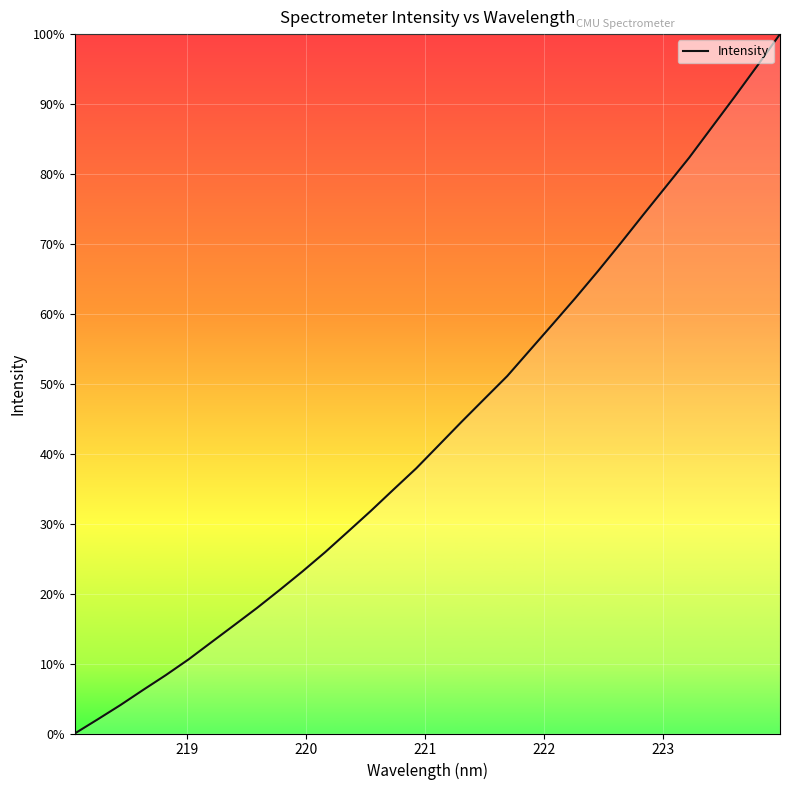

What is the maximum value shown in the chart?

100.0